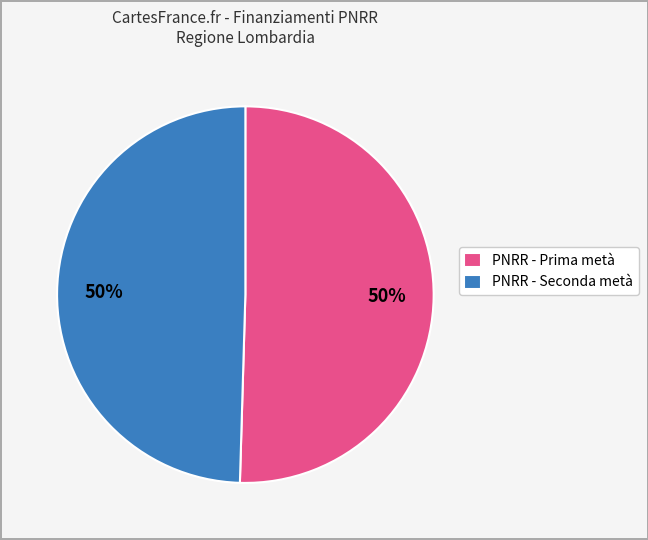

To the nearest percent, what is the average slice percentage?

50%